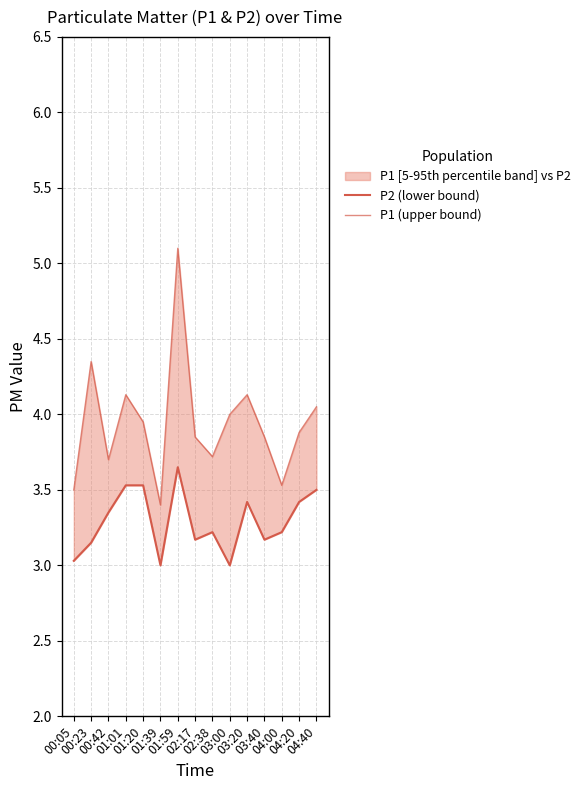

At how many categories does at least one series exceed 4?

5